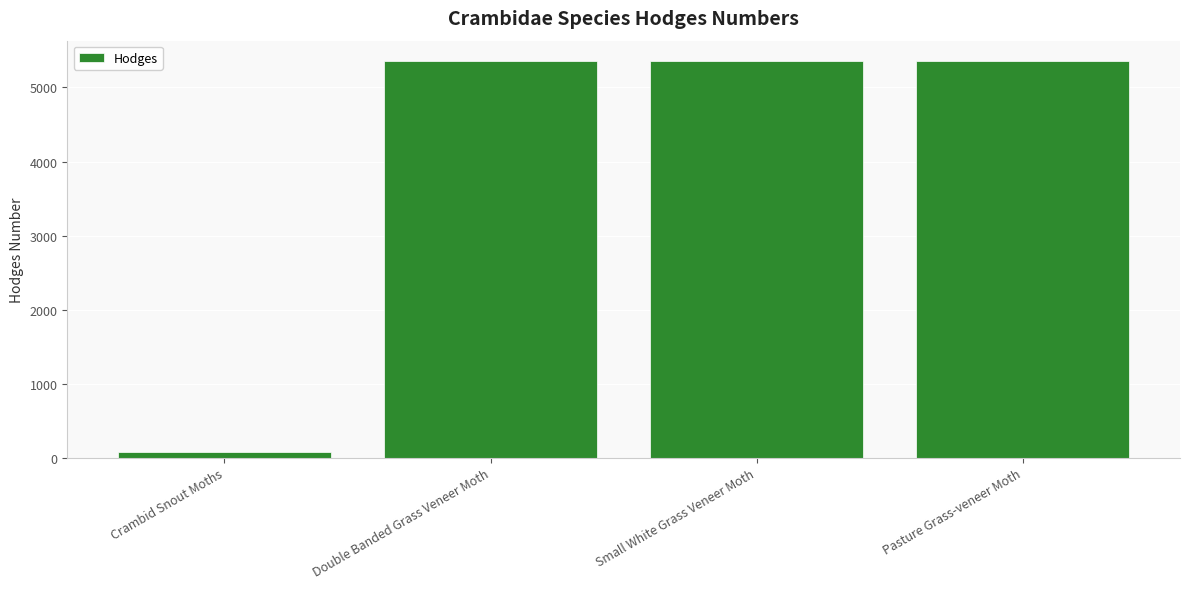

Read the value at Pasture Grass-veneer Moth.

5363.0